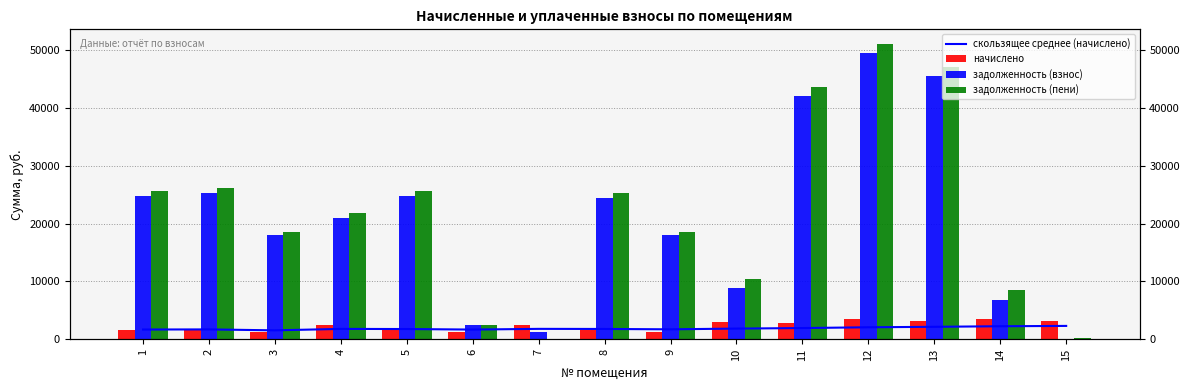

What is the difference between the maximum and minimum values in the скользящее среднее (начислено) series?

765.2